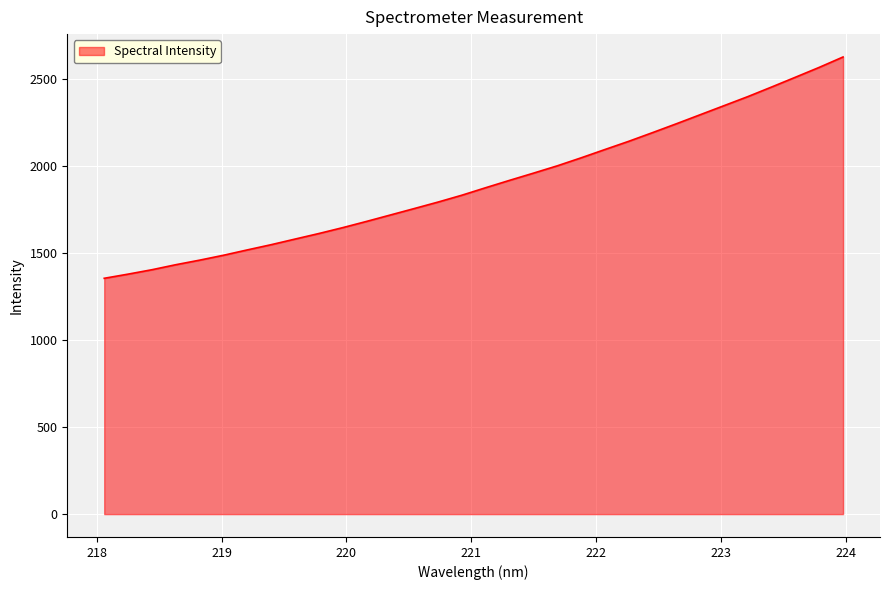

What is the smallest value displayed?

1354.4